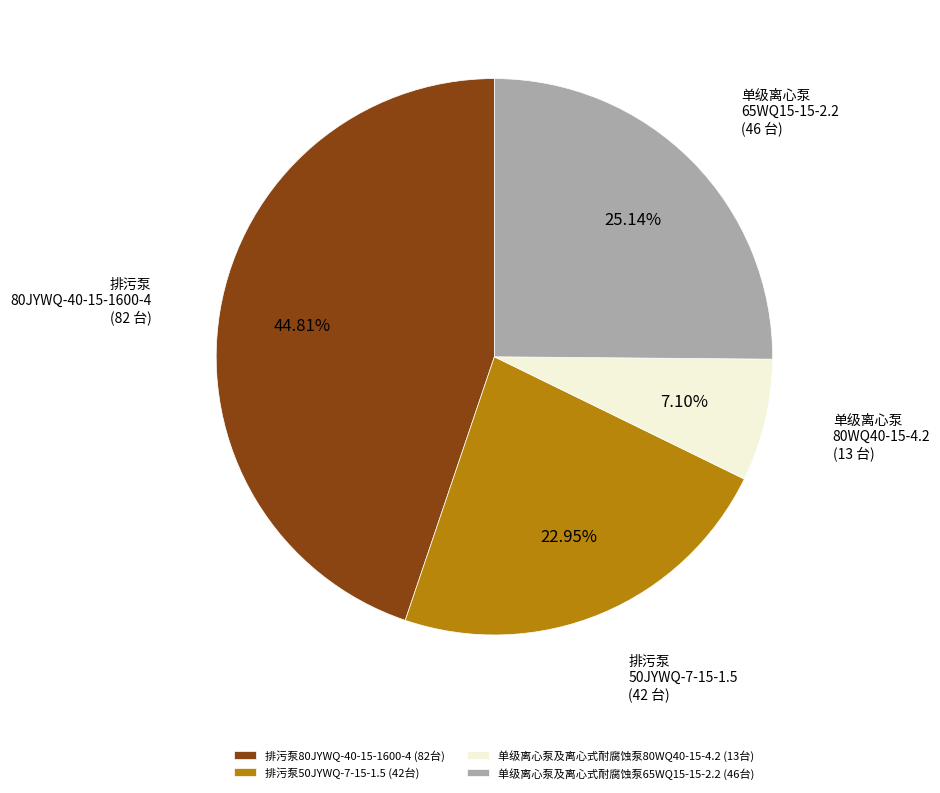

What is the ratio of the value at 单级离心泵及离心式耐腐蚀泵65WQ15-15-2.2 (46台) to the value at 单级离心泵及离心式耐腐蚀泵80WQ40-15-4.2 (13台)?

3.5